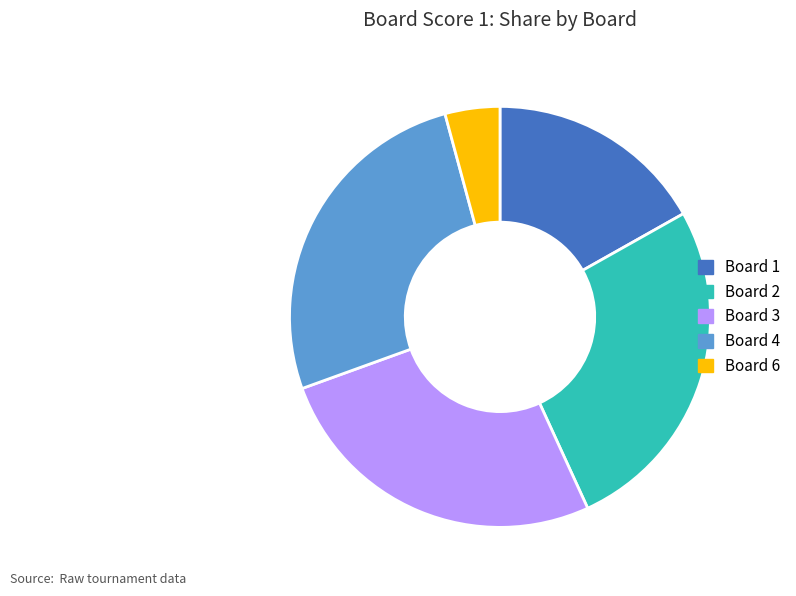

Approximately how many times larger is the value at Board 4 compared to Board 1?

1.6